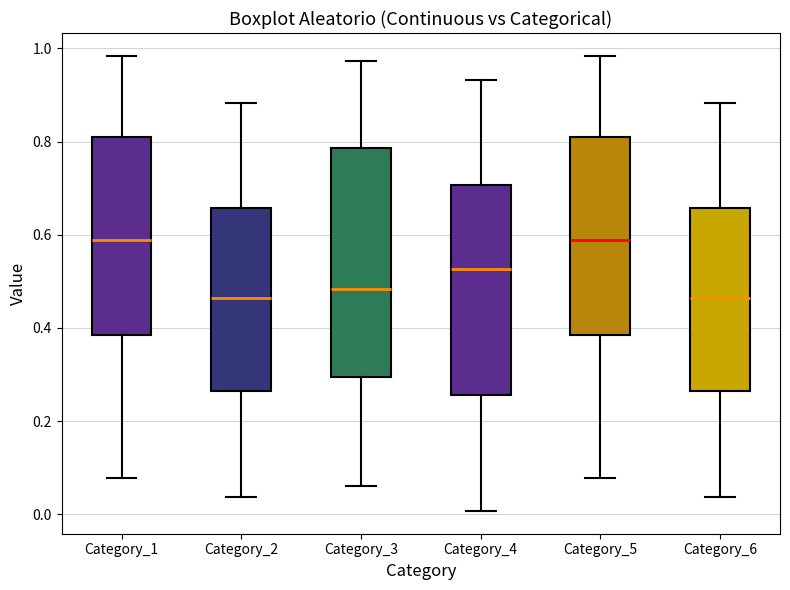

Comparing the boxes themselves (not the whiskers), which one is the tallest?

Category_3